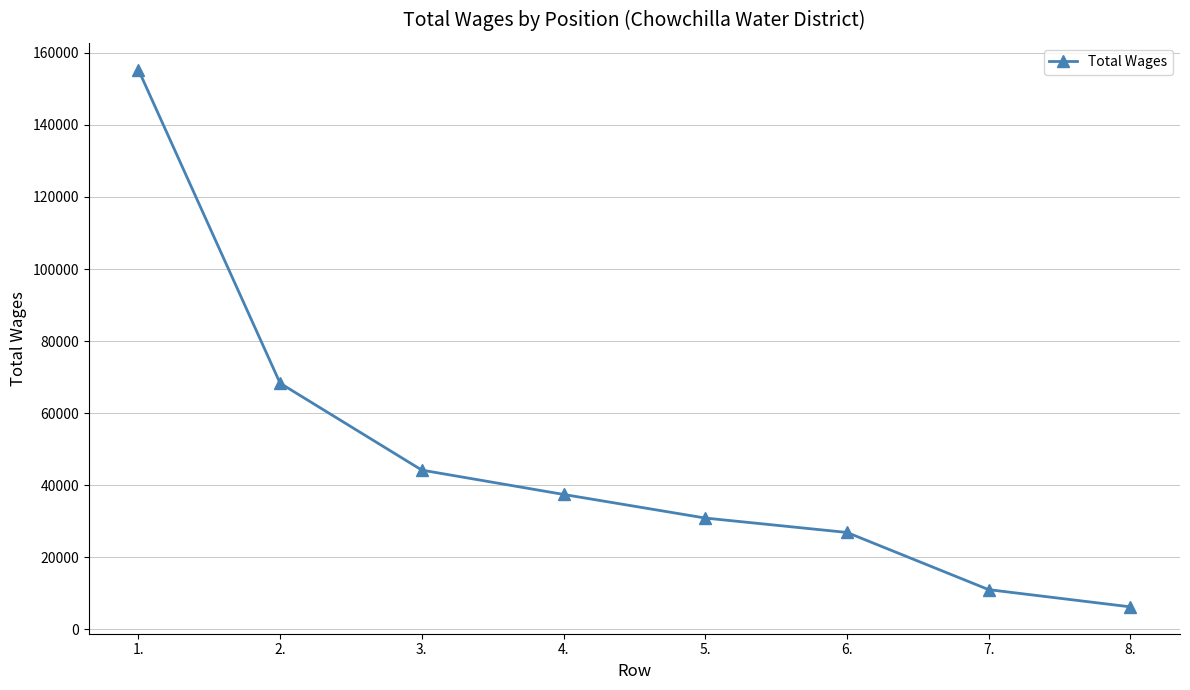

How many series are shown in this chart?

1